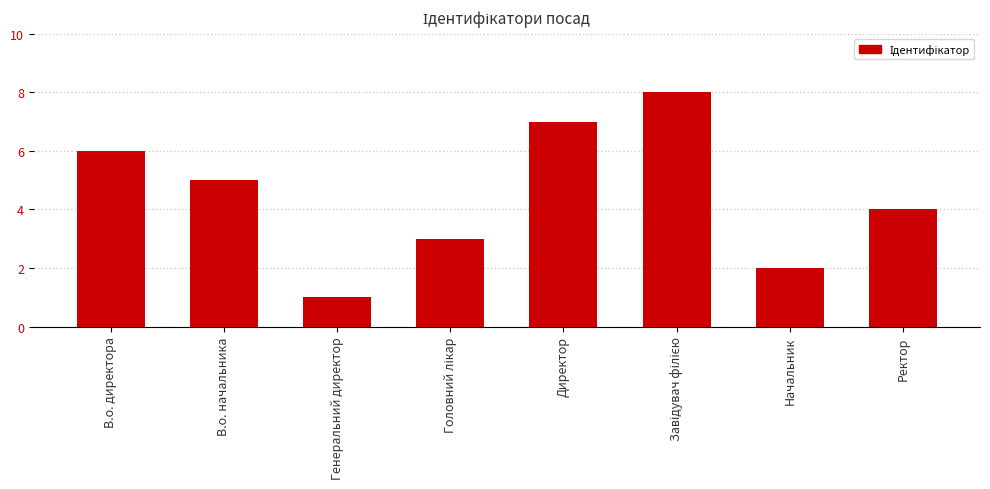

Between В.о. директора and Начальник, which is larger?

В.о. директора